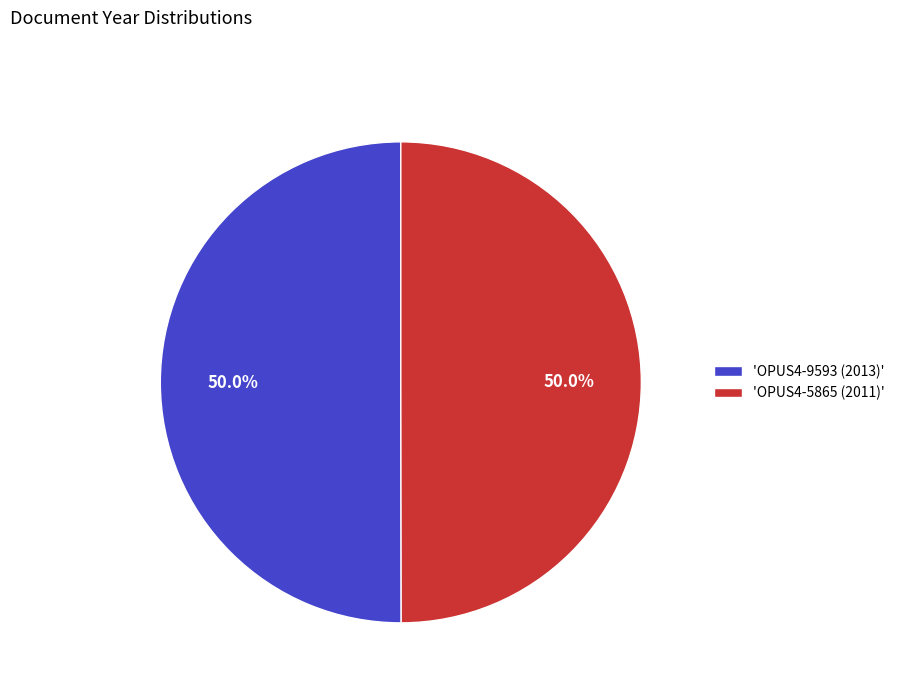

Approximately how many times larger is the value at 'OPUS4-9593 (2013)' compared to 'OPUS4-5865 (2011)'?

1.0